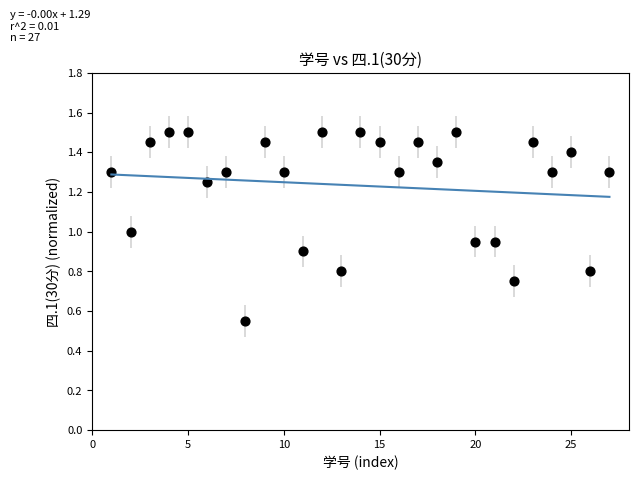

What is the range of Y values (max minus min)?

1.0